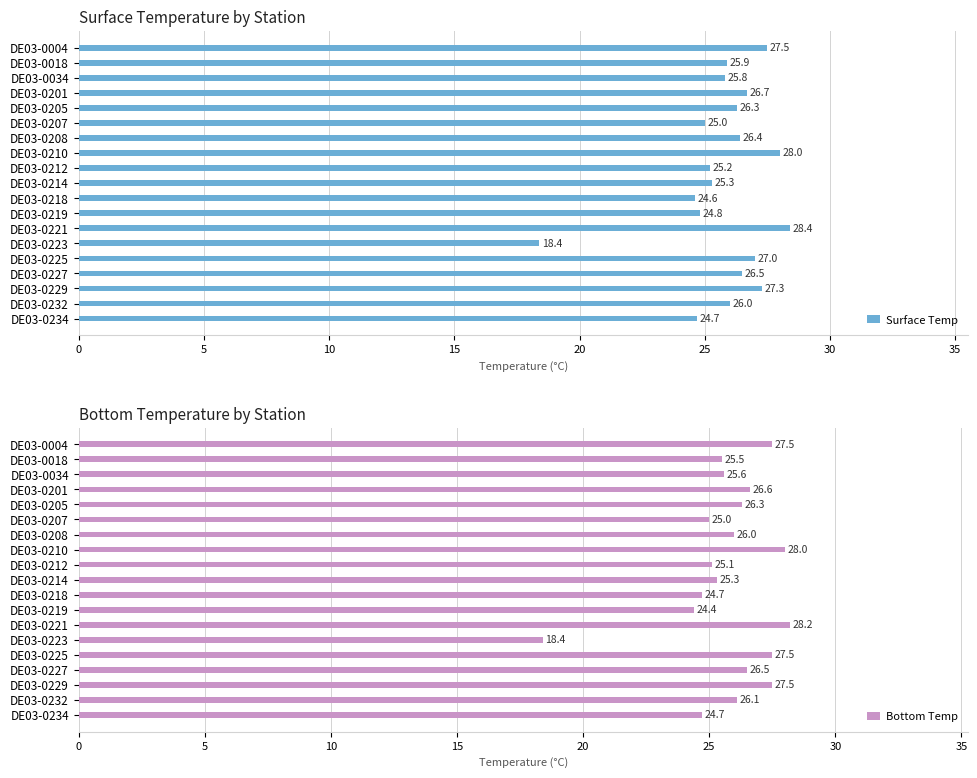

What is the average value of the Surface Temp series?

25.8